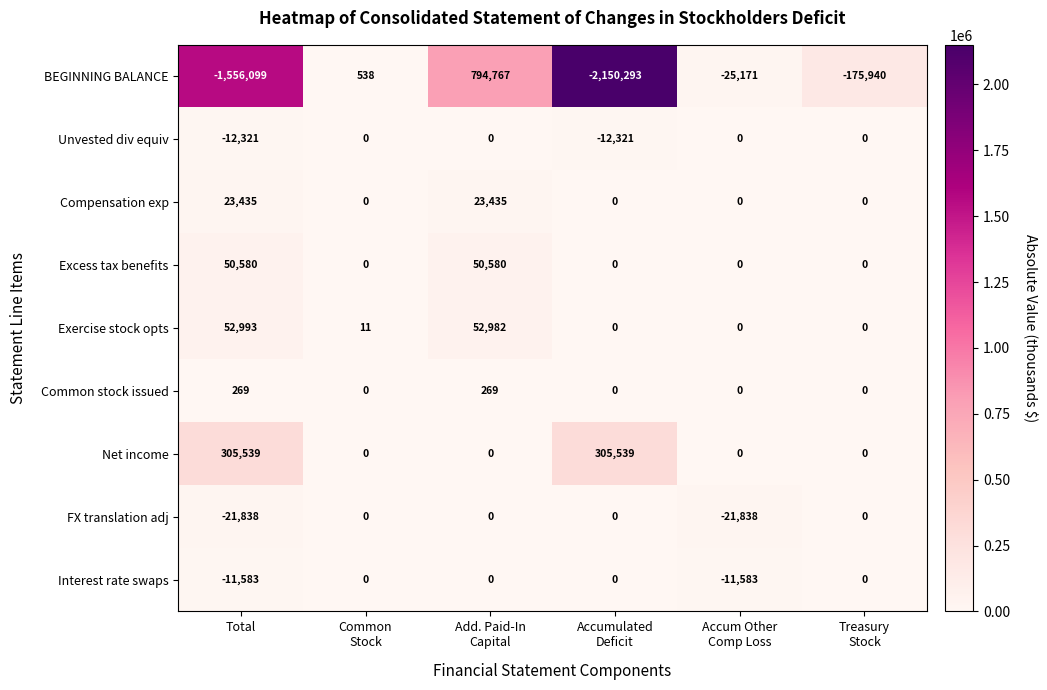

What is the total value across all series at Treasury
Stock?

-175940